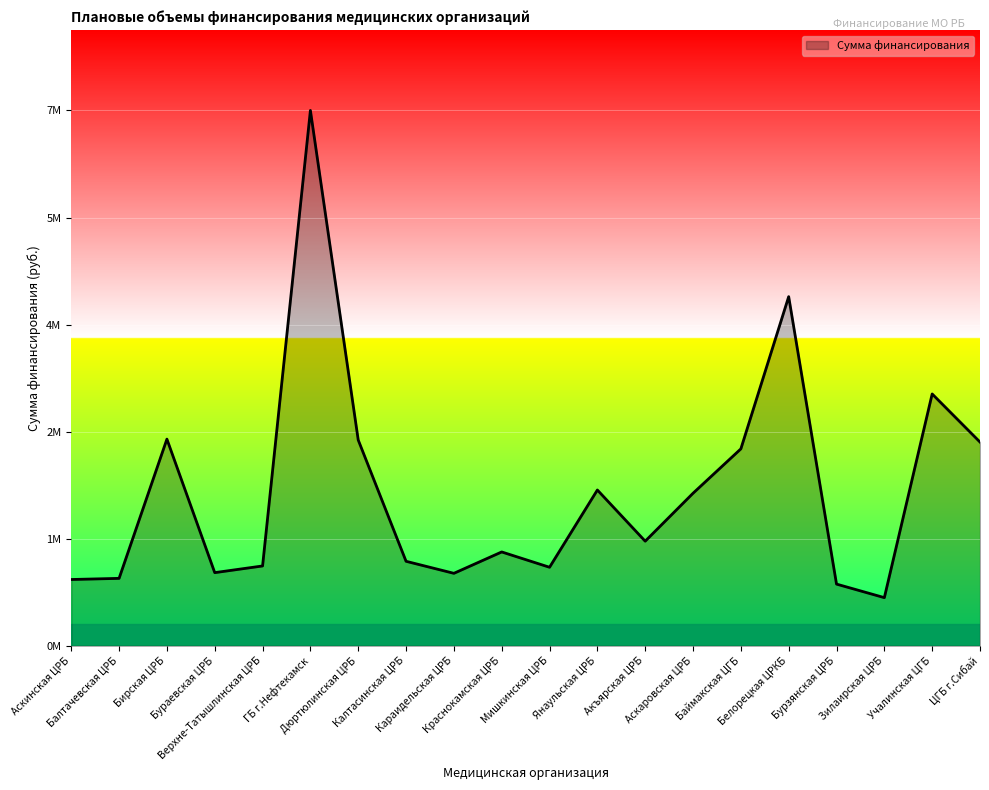

Approximately how many times larger is the value at Балтачевская ЦРБ compared to Аскинская ЦРБ?

1.0